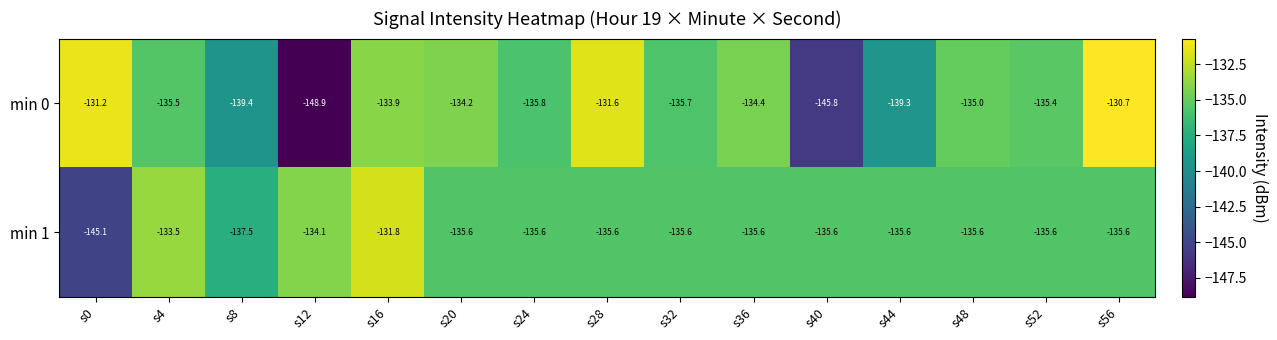

Reading left to right, what are all the values shown in this chart?

min 0: s0=-131.2	s4=-135.5	s8=-139.4	s12=-148.9	s16=-133.9	s20=-134.2	s24=-135.8	s28=-131.6	s32=-135.7	s36=-134.4	s40=-145.8	s44=-139.3	s48=-135.0	s52=-135.4	s56=-130.7
min 1: s0=-145.1	s4=-133.5	s8=-137.5	s12=-134.1	s16=-131.8	s20=-135.6	s24=-135.6	s28=-135.6	s32=-135.6	s36=-135.6	s40=-135.6	s44=-135.6	s48=-135.6	s52=-135.6	s56=-135.6